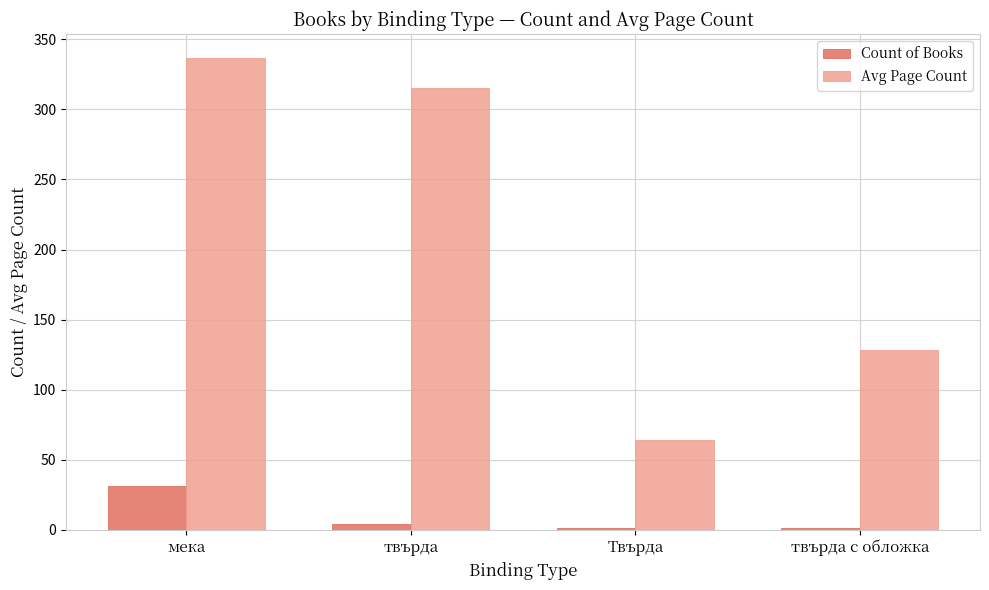

Which series has the largest total across all categories?

Avg Page Count